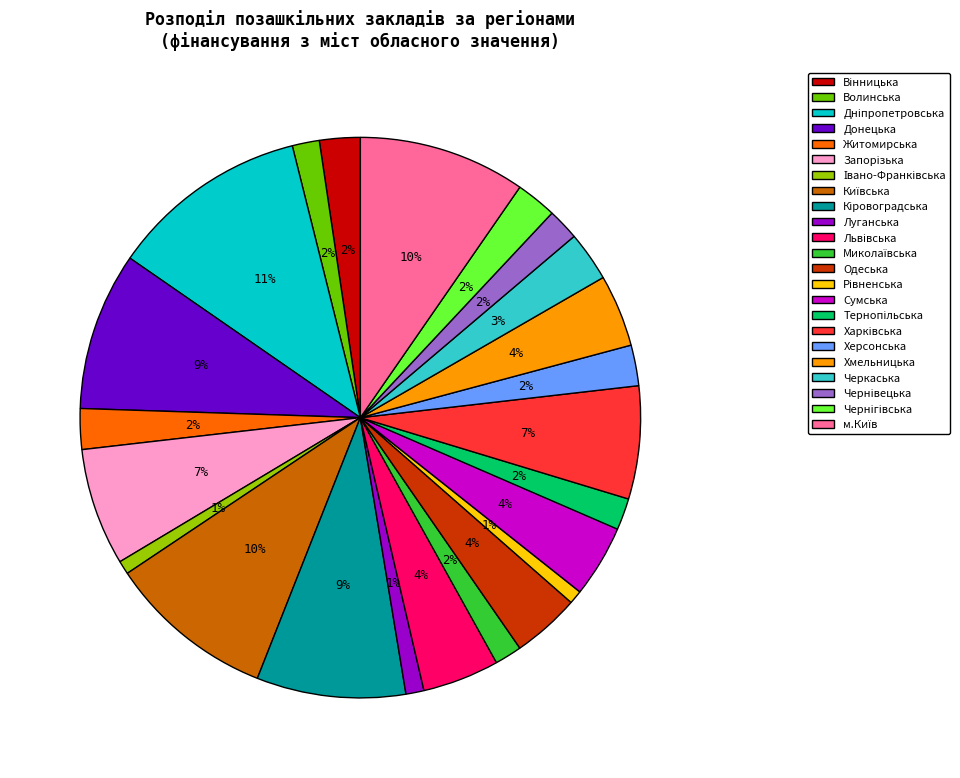

To the nearest percent, what is the average slice percentage?

4%